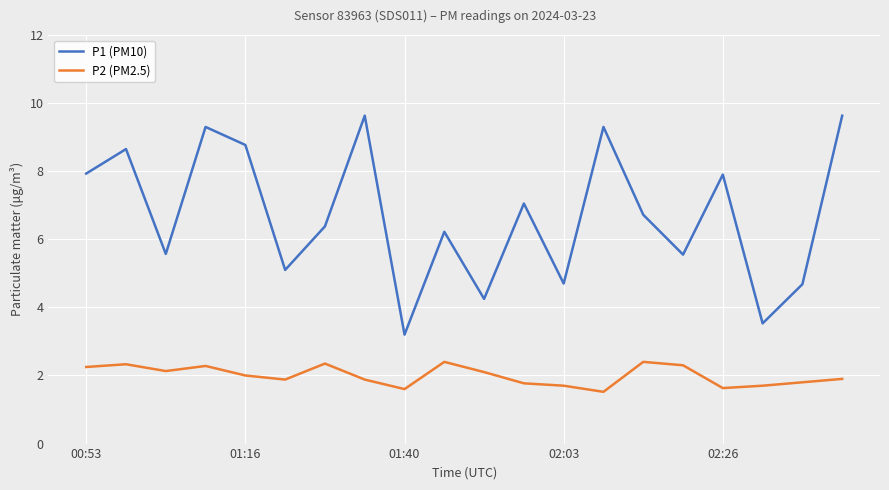

True or false: P2 (PM2.5) and P1 (PM10) intersect in this chart.

False